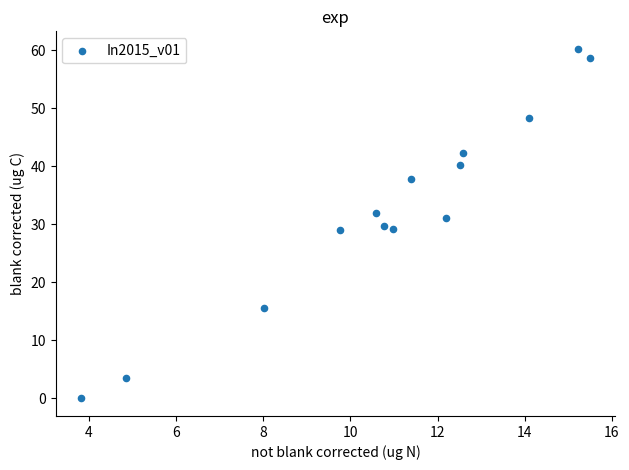

What is the range of Y values (max minus min)?

60.2